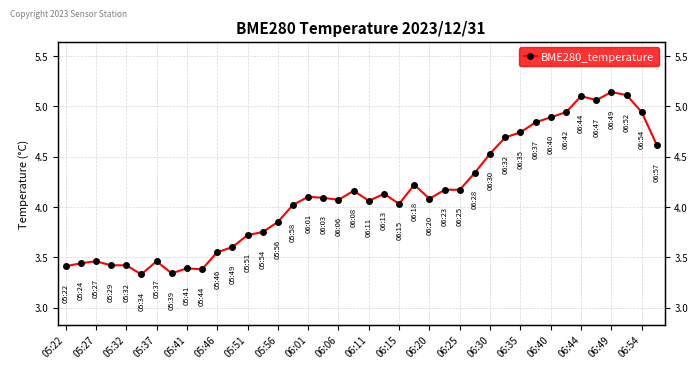

What is the difference between the values at 05:27 and 26?

0.7